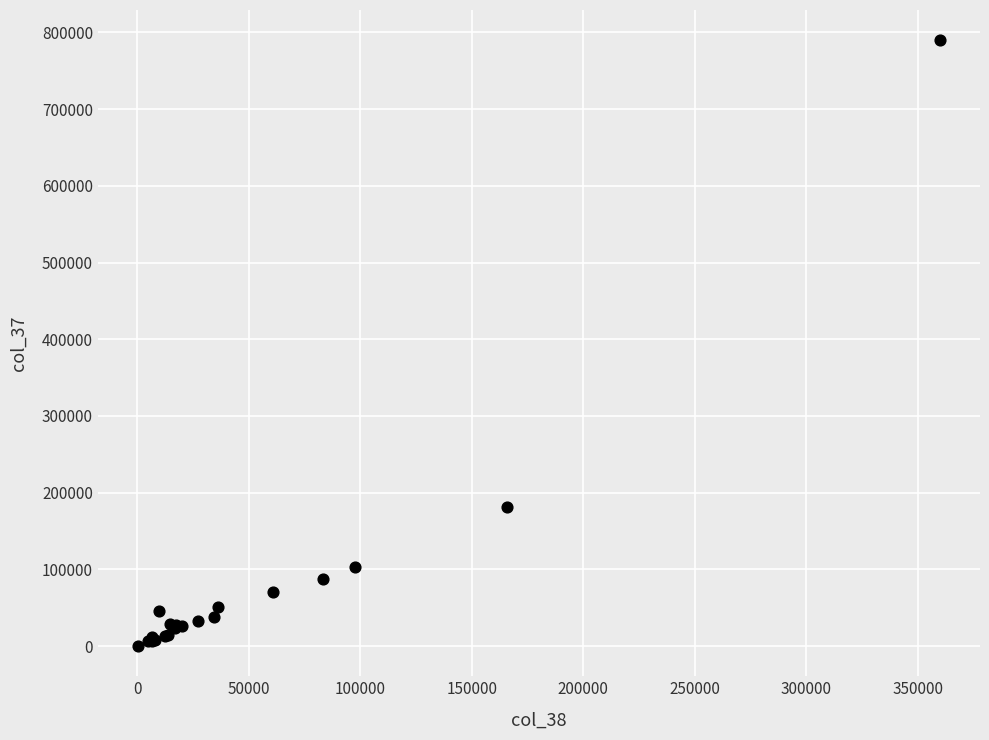

What Y value in the scatter plot is closest to 394955?

181474